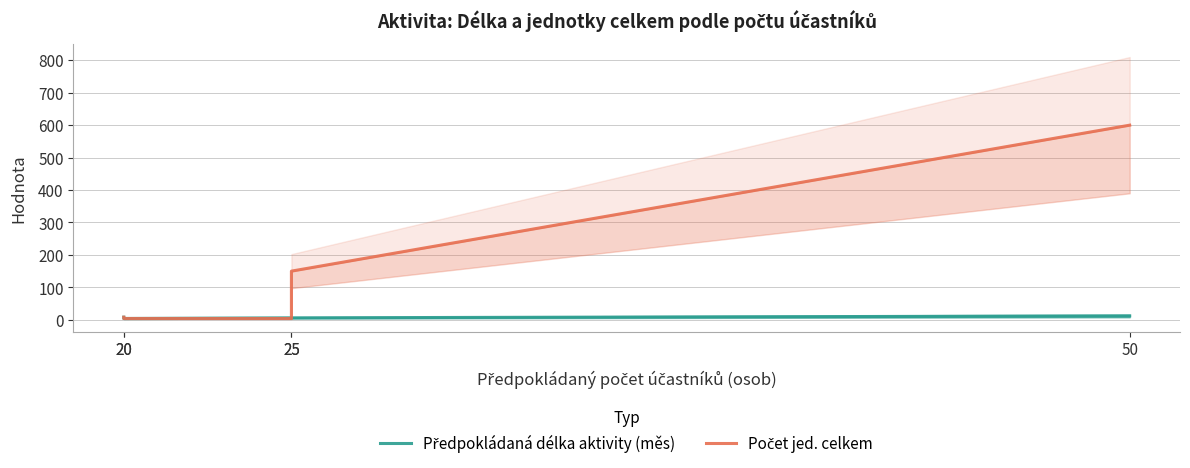

At which category is the sum across all series the highest?

50